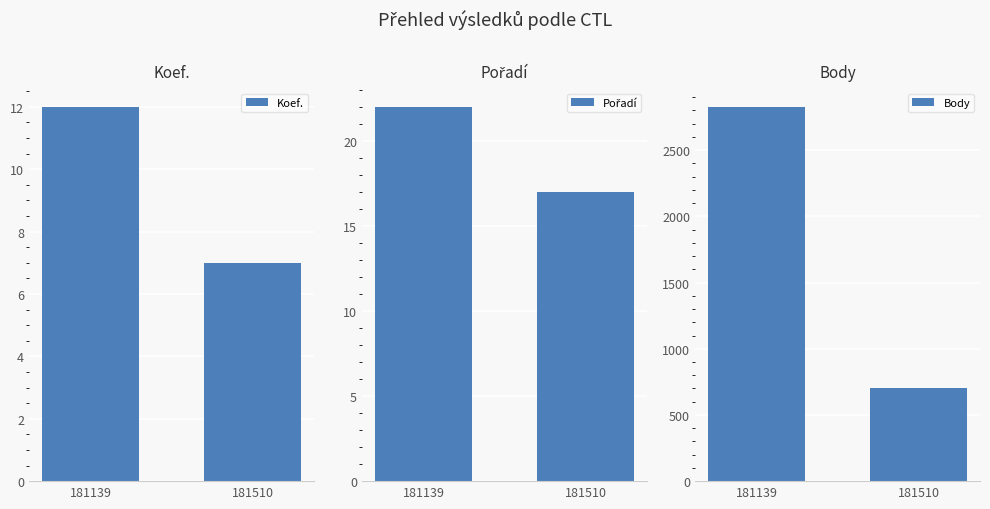

What is the difference between the highest and lowest values at 181510?

700